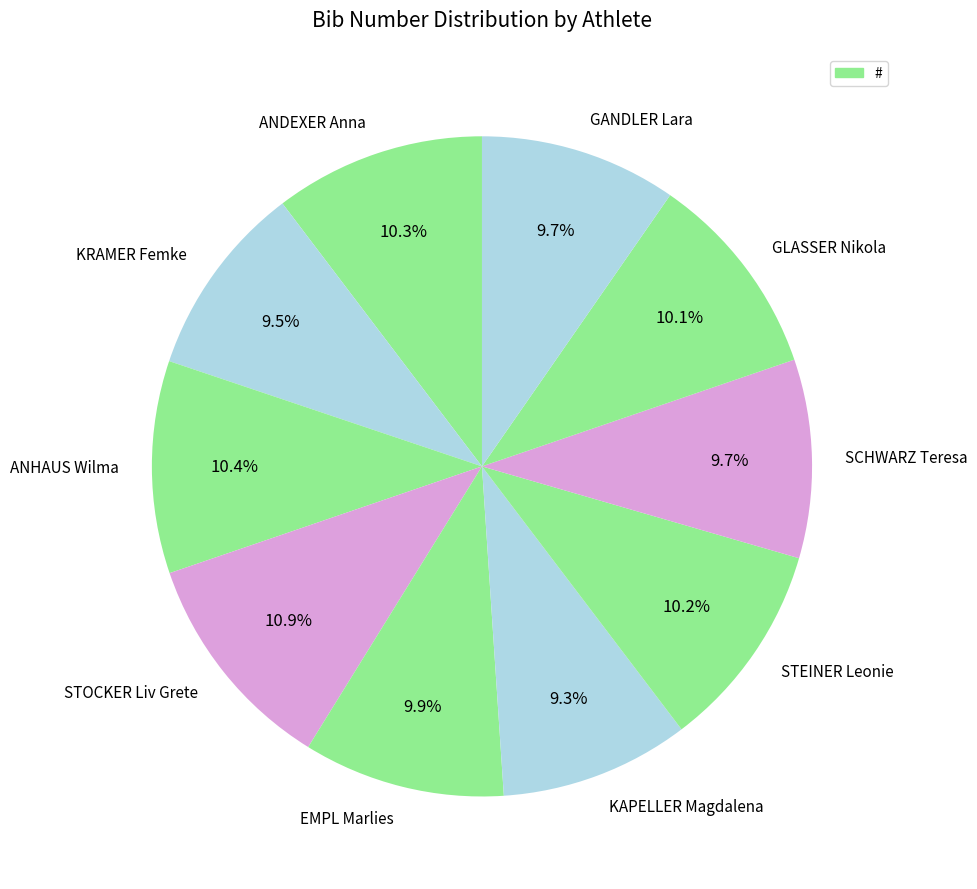

To the nearest percent, what is the difference between the KAPELLER Magdalena and EMPL Marlies slice percentages?

1%